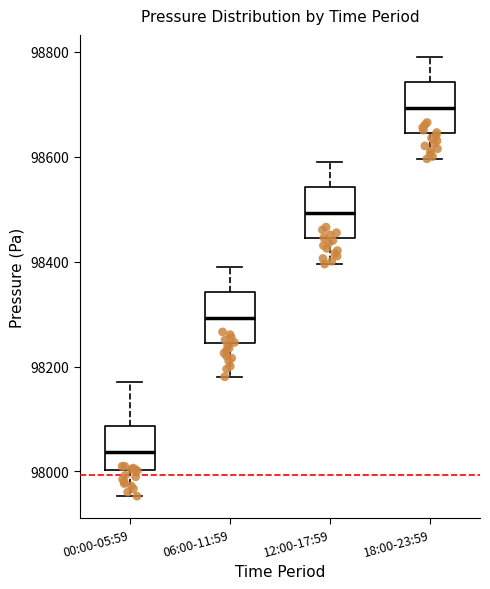

Reading left to right, read every box against the y-axis: the position of its median line, the range the box covers, and the ends of its whiskers. The values are not printed on the chart, so give them approximately, as read against the axis.

00:00-05:59: median 98040, box 98000 to 98080, whiskers 97960 to 98180
06:00-11:59: median 98300, box 98240 to 98340, whiskers 98180 to 98400
12:00-17:59: median 98500, box 98440 to 98540, whiskers 98400 to 98600
18:00-23:59: median 98700, box 98640 to 98740, whiskers 98600 to 98800